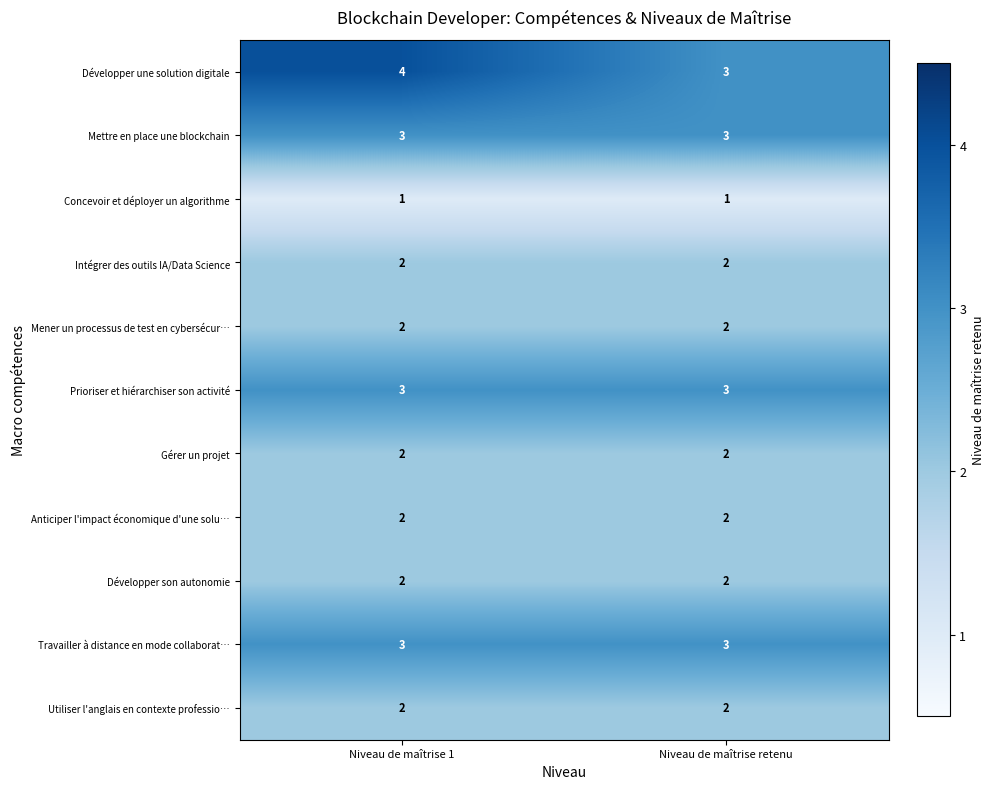

What is the total value across all series at Niveau de maîtrise retenu?

25